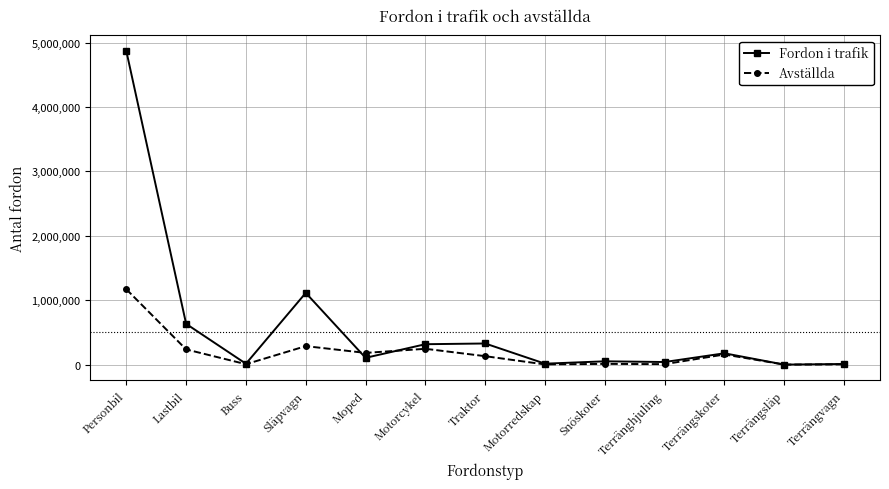

At Personbil, list the series in order from largest to smallest.

Fordon i trafik, Avställda